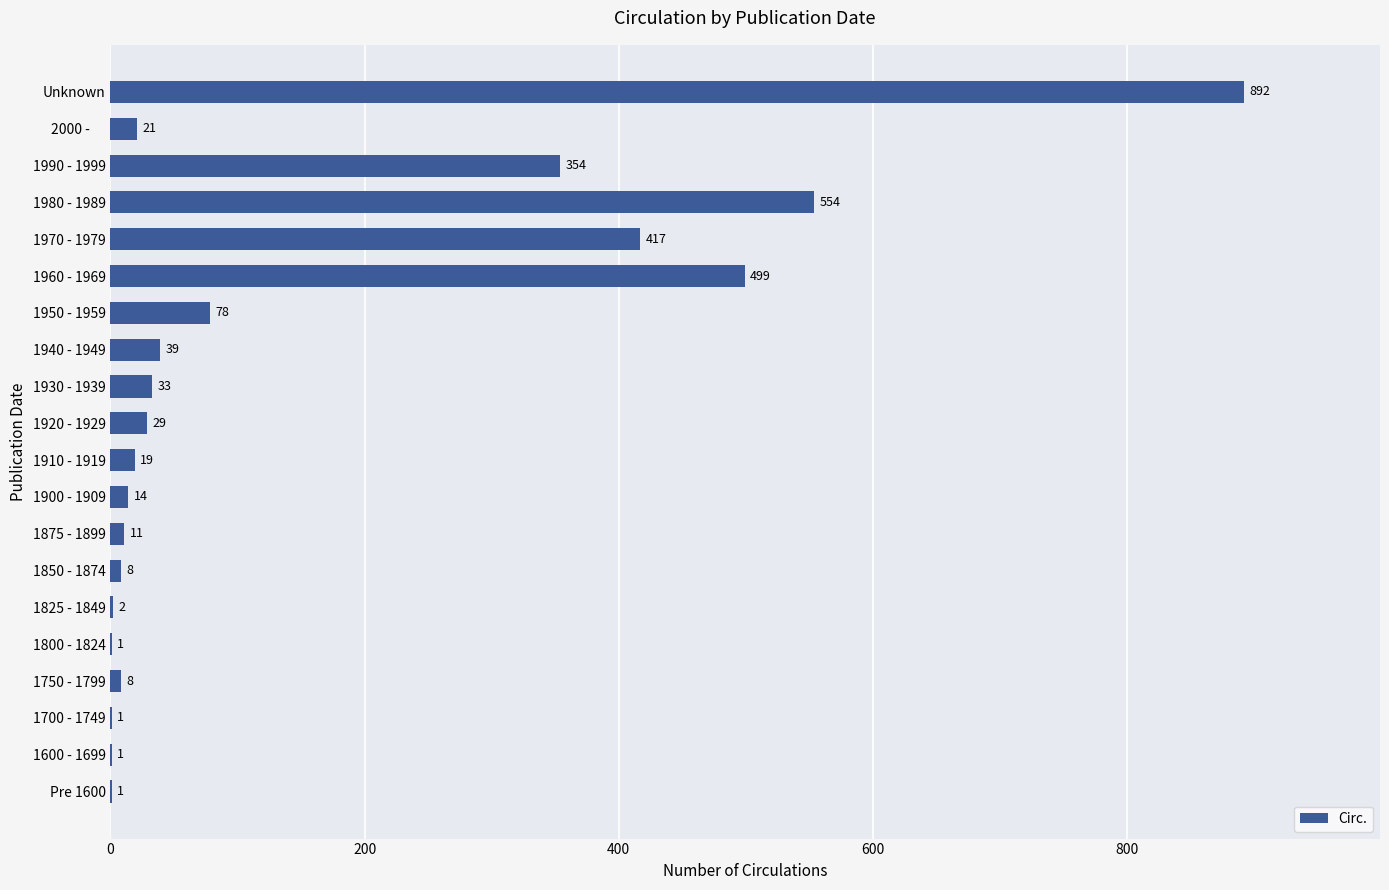

What is the change in value from 1910 - 1919 to 1980 - 1989?

+535